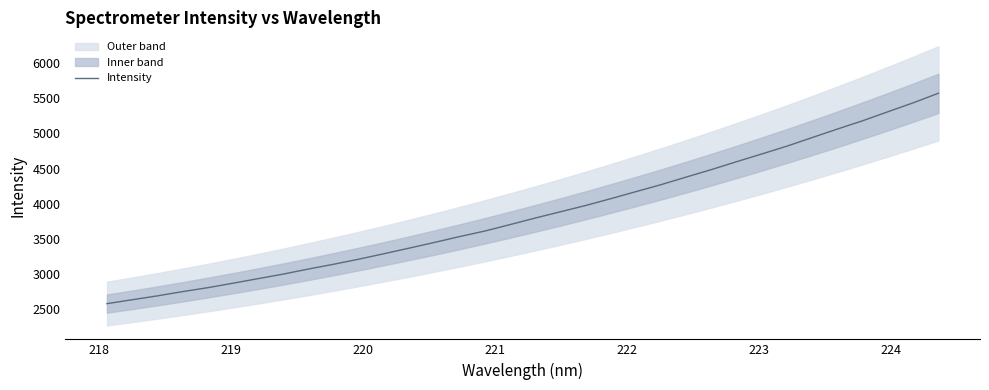

What is the highest value of the Intensity series?

5570.3